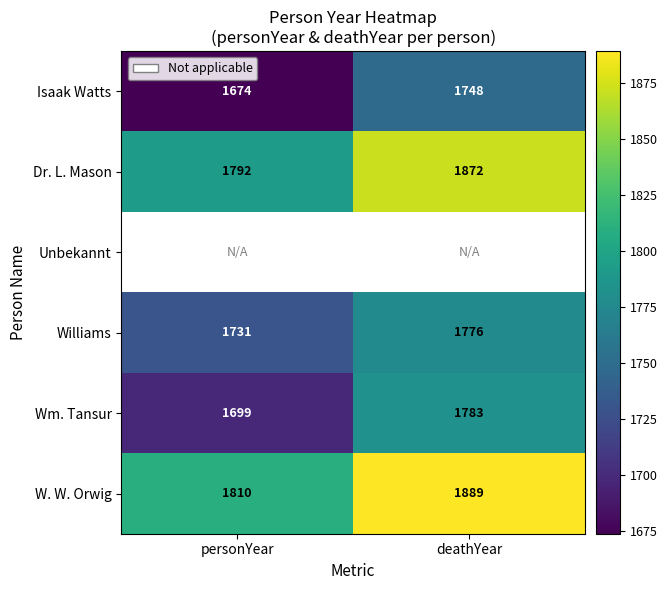

What is the sum of the Wm. Tansur values at personYear and deathYear?

3482